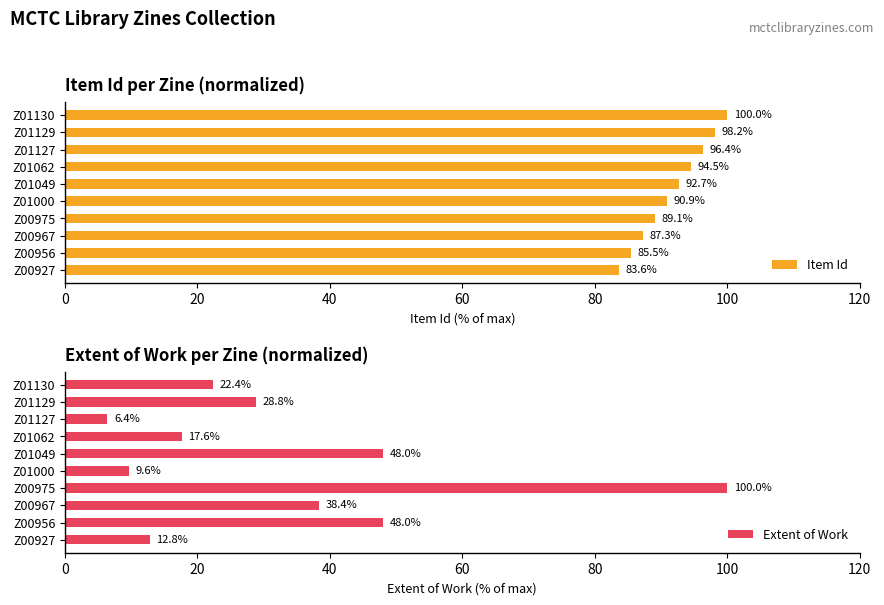

Read the Extent of Work value at Z01130.

22.4